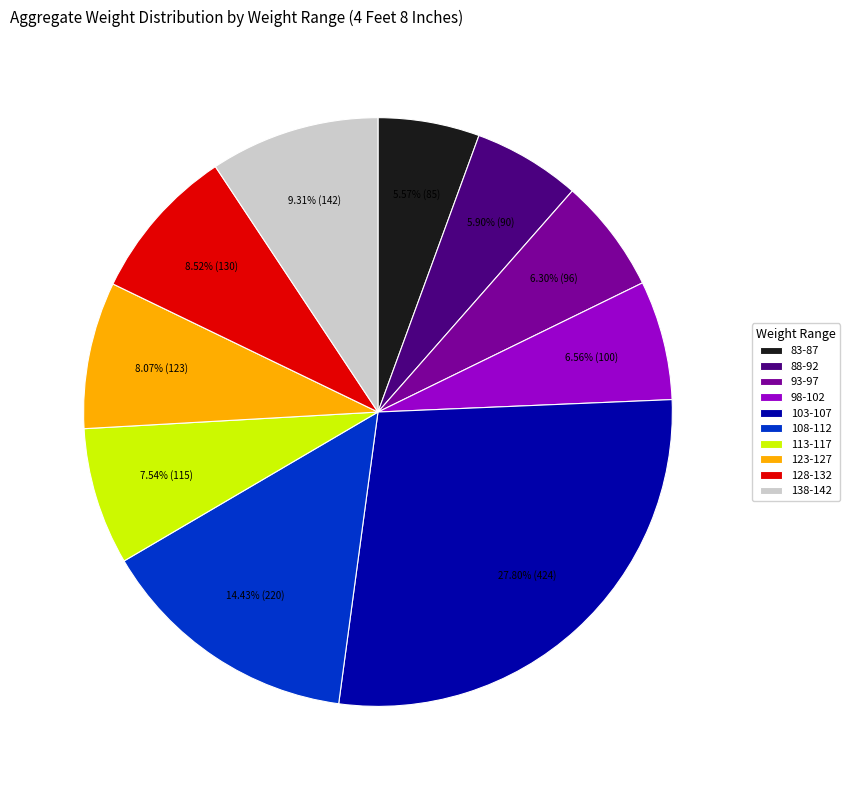

Combined, do 108-112 and 83-87 account for over 50%?

No